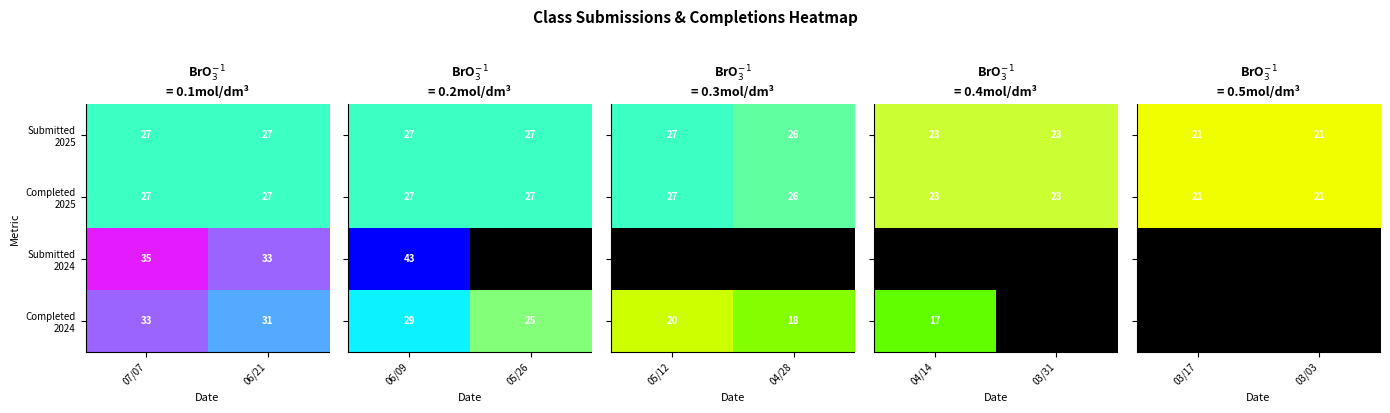

Which category has the highest value in the Submitted 2025 series?

03/17